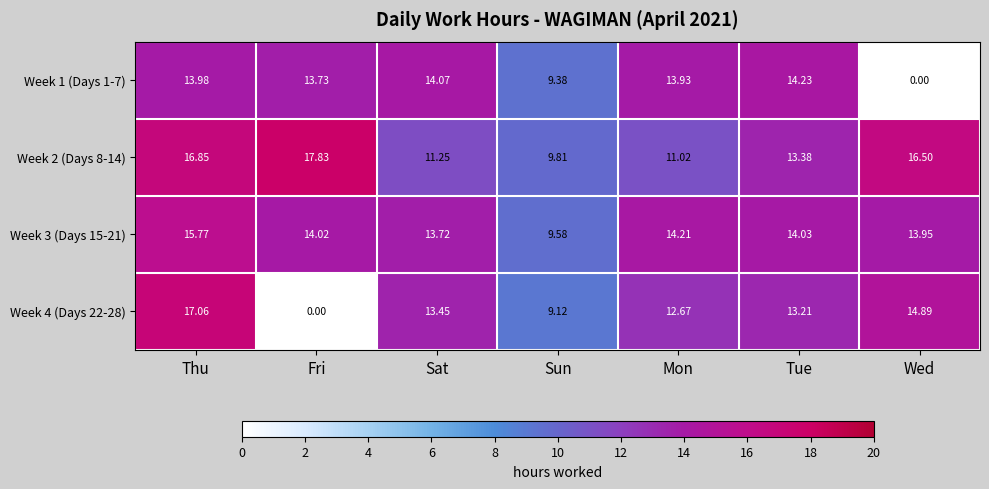

At how many categories does at least one series exceed 0?

7